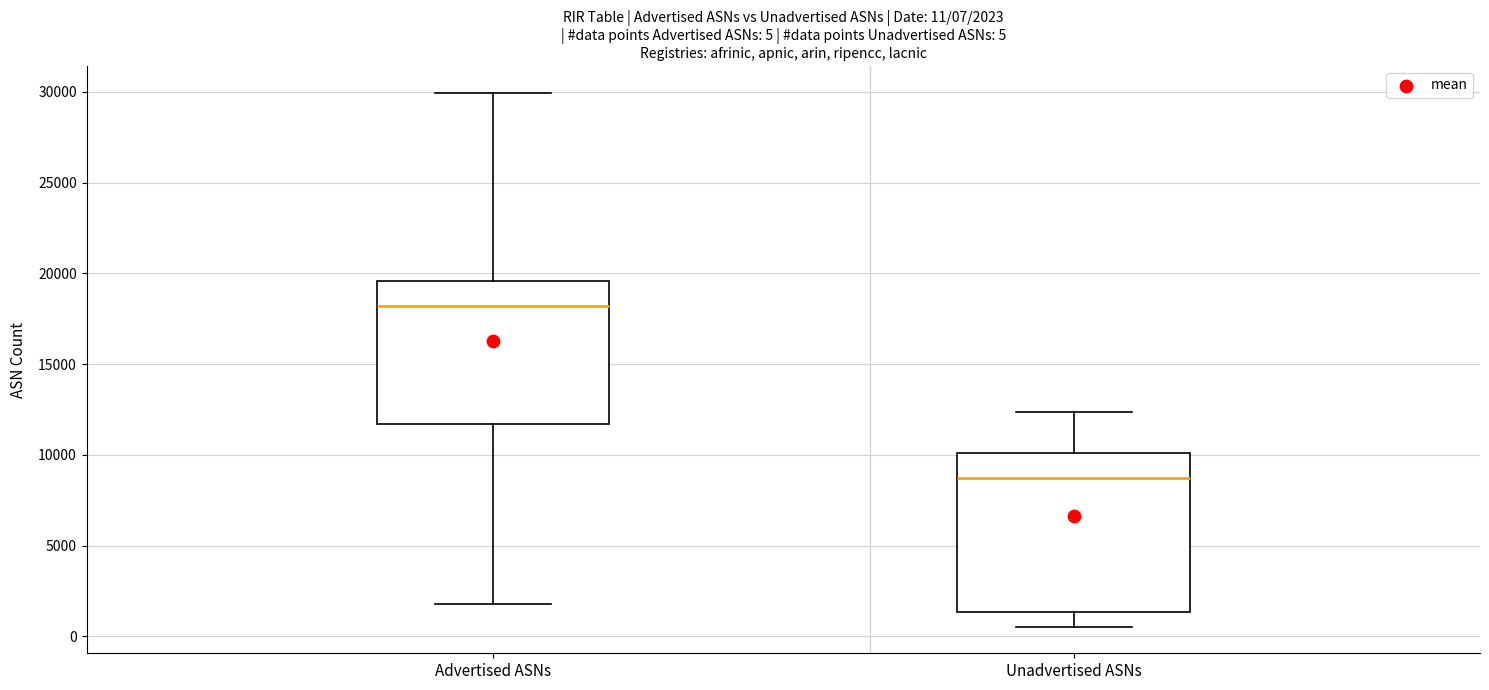

Which box is the tallest, from its lower edge to its upper edge?

Unadvertised ASNs